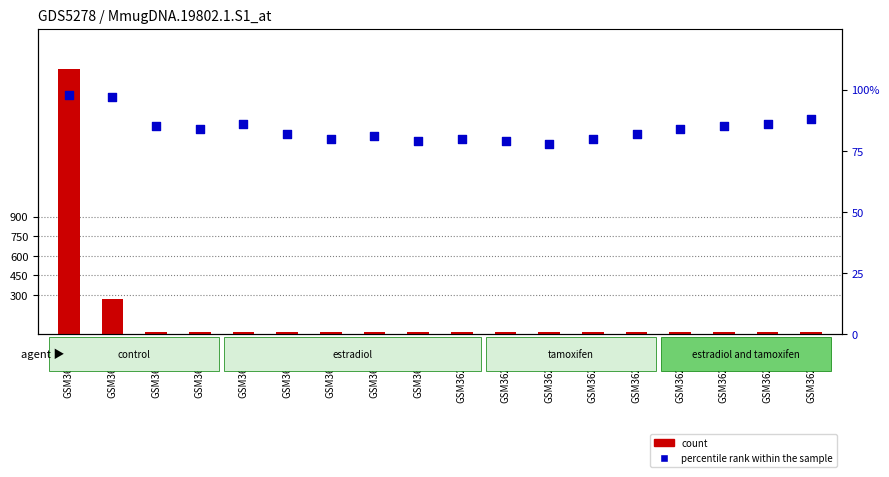

What are all the series names shown in the legend?

count, percentile rank within the sample